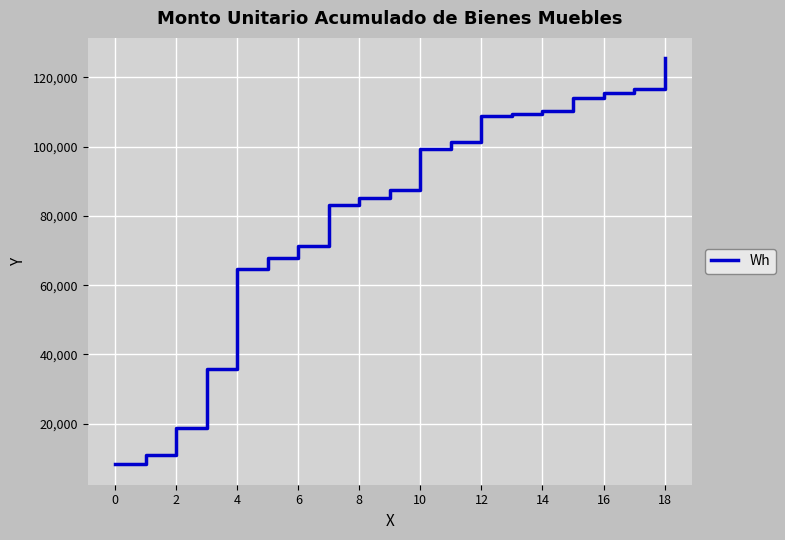

What is the minimum value shown in the chart?

8258.8